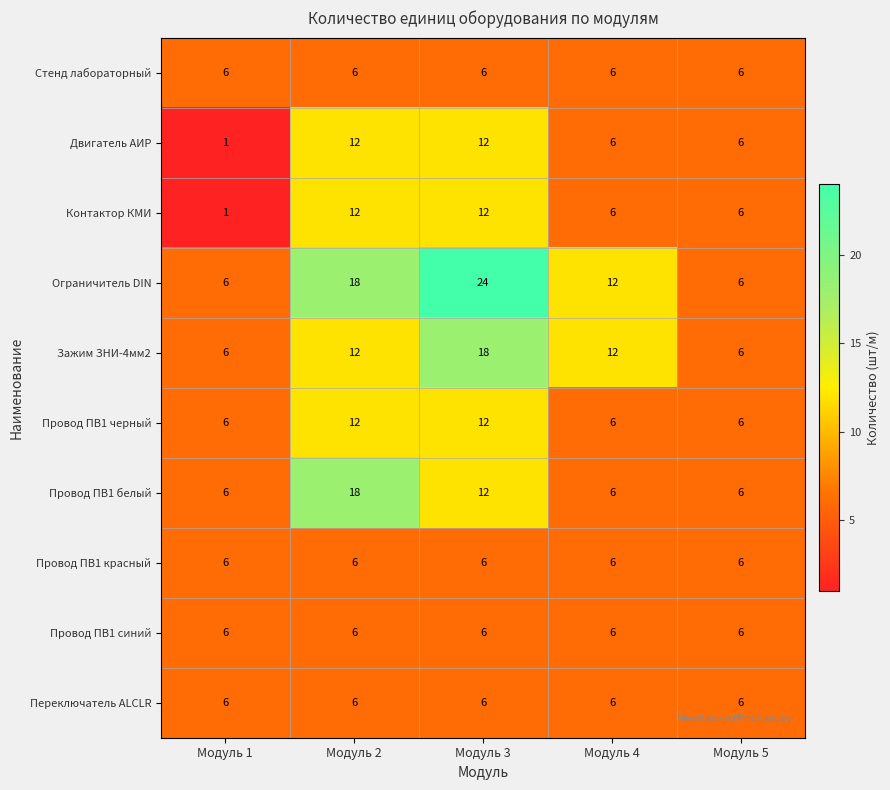

What is the total value across all series at Модуль 4?

72